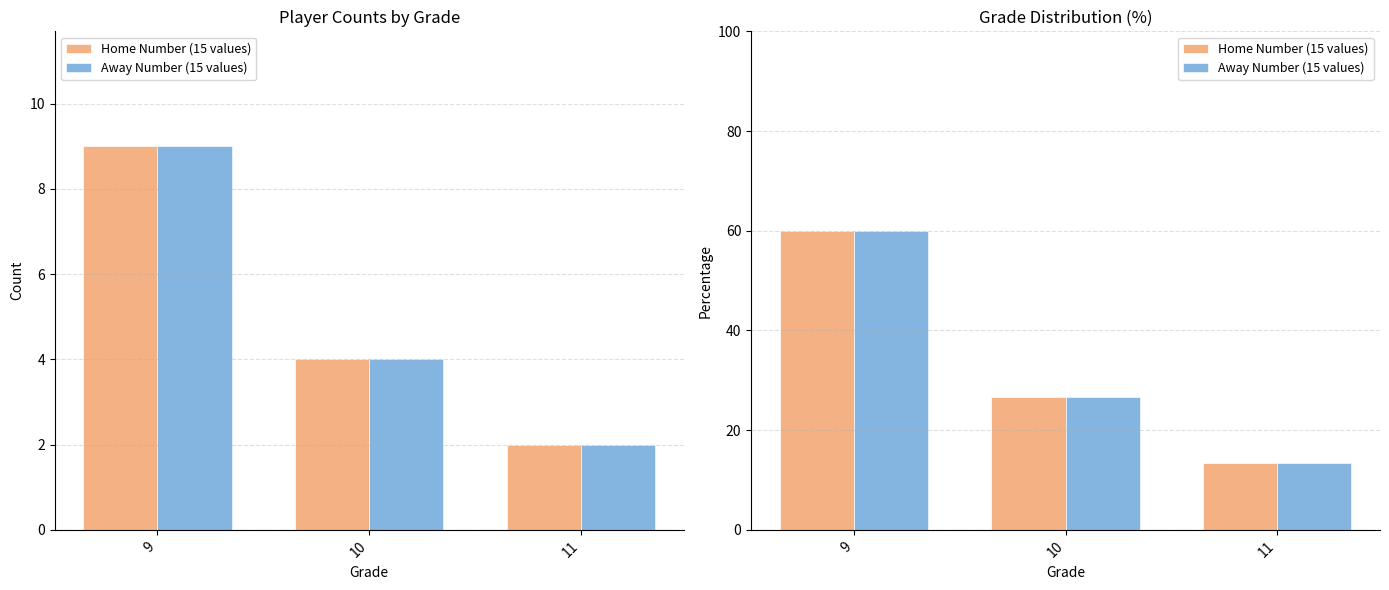

What is the value of the Home Number (15 values) bar at the 3rd from the left?

13.3